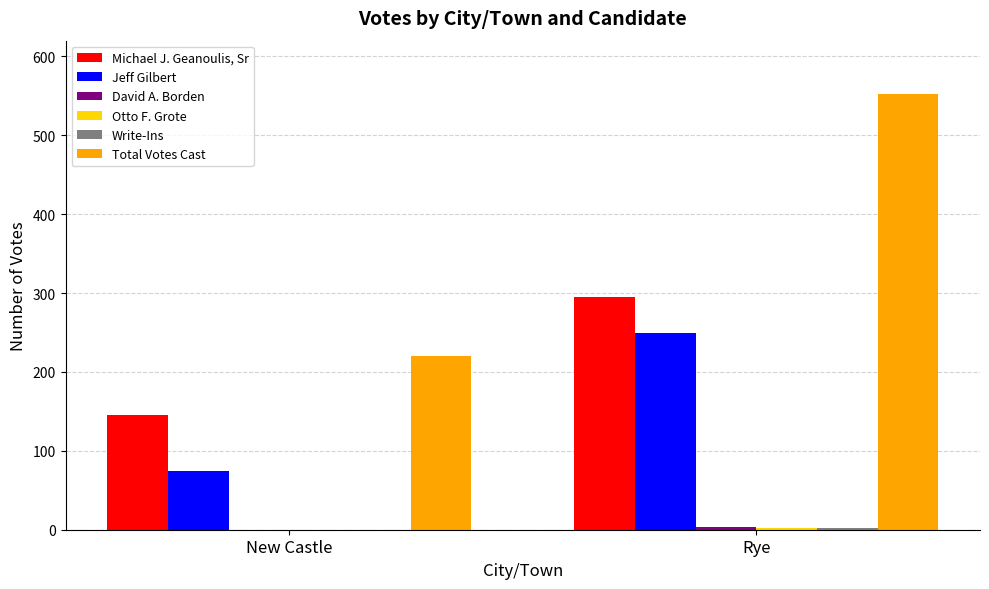

Which category has the highest value across all series?

Rye